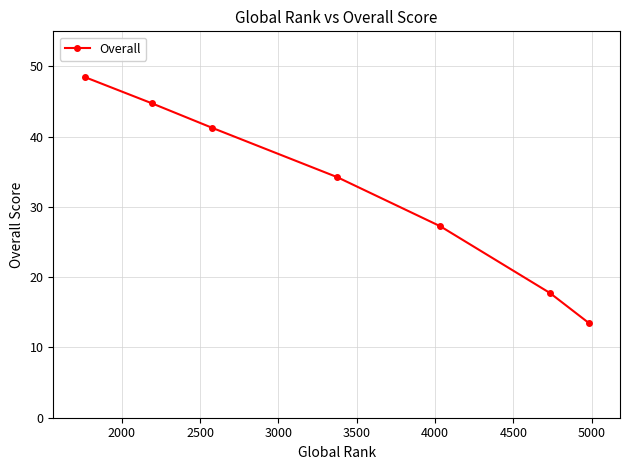

What is the average value?

32.5